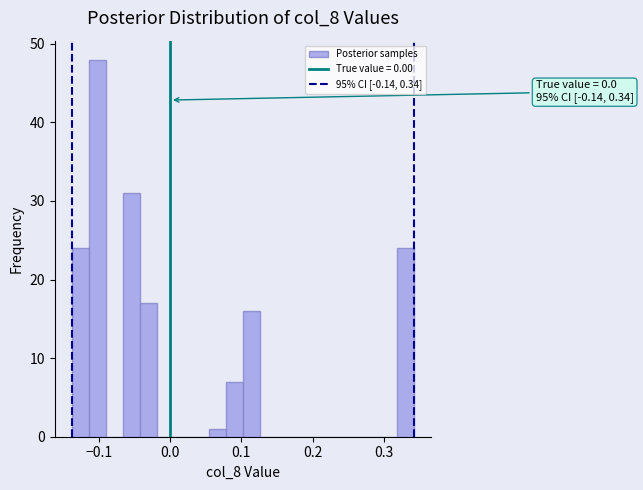

Around what value on the x-axis is the tallest bar? Give the approximate position of its centre, as read against the axis.

-0.10